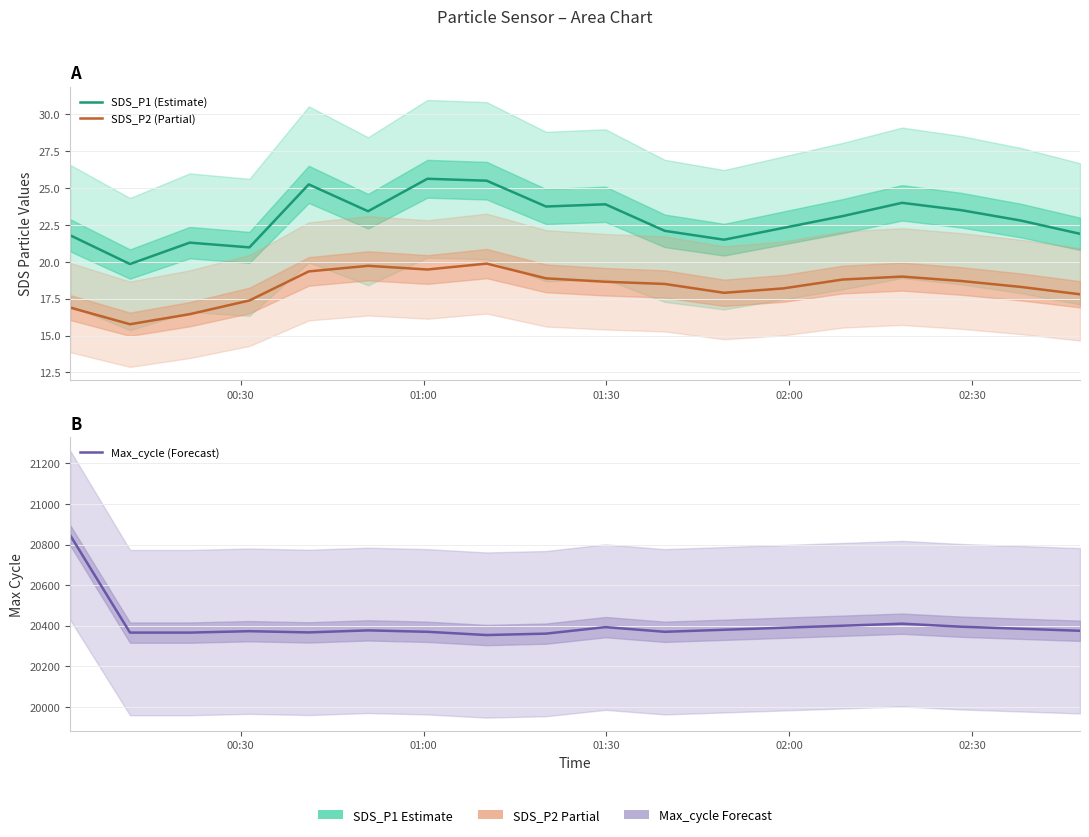

What is the difference between the maximum and minimum values in the SDS_P2 (Partial) series?

4.1